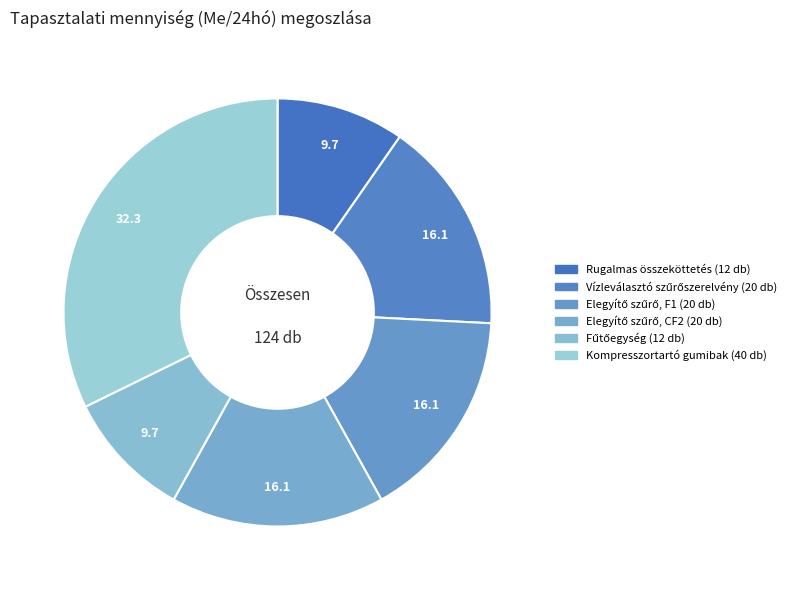

Is there any slice that represents more than half of the pie?

No